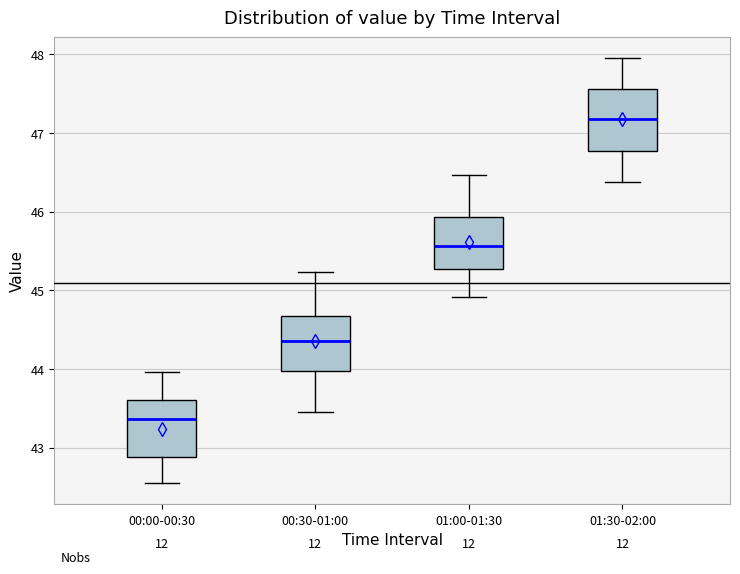

Where is the lower edge of the box for 00:00-00:30 on the y-axis? The values are not printed on the chart, so give them approximately, as read against the axis.

42.9